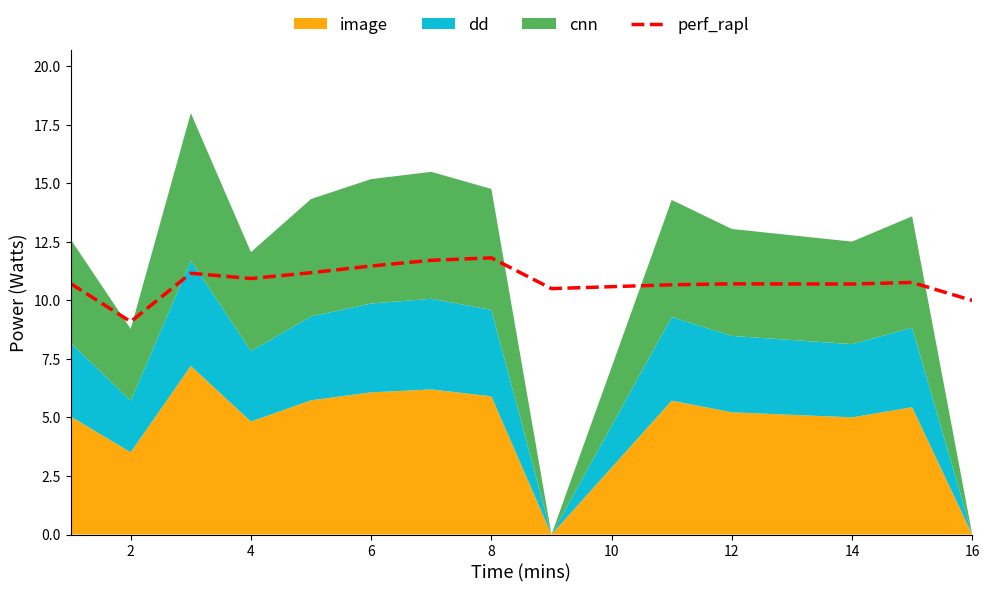

The value of perf_rapl at 12 is 10.7. True or false?

True